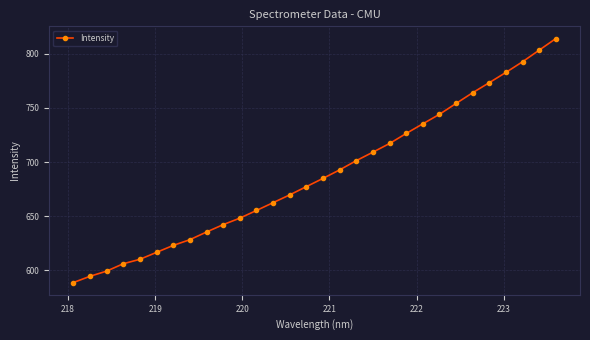

What is the smallest value displayed?

588.8